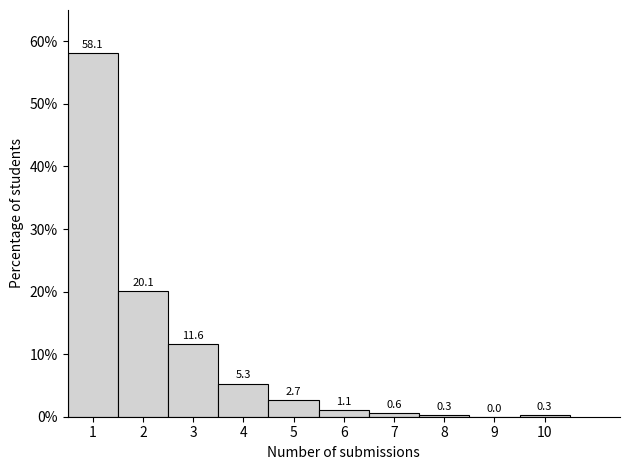

Reading left to right, list every bar in this chart as the range it spans on the x-axis followed by its height.

0.5 to 1.5: 58.1
1.5 to 2.5: 20.1
2.5 to 3.5: 11.6
3.5 to 4.5: 5.3
4.5 to 5.5: 2.7
5.5 to 6.5: 1.1
6.5 to 7.5: 0.6
7.5 to 8.5: 0.3
8.5 to 9.5: 0.0
9.5 to 10.5: 0.3